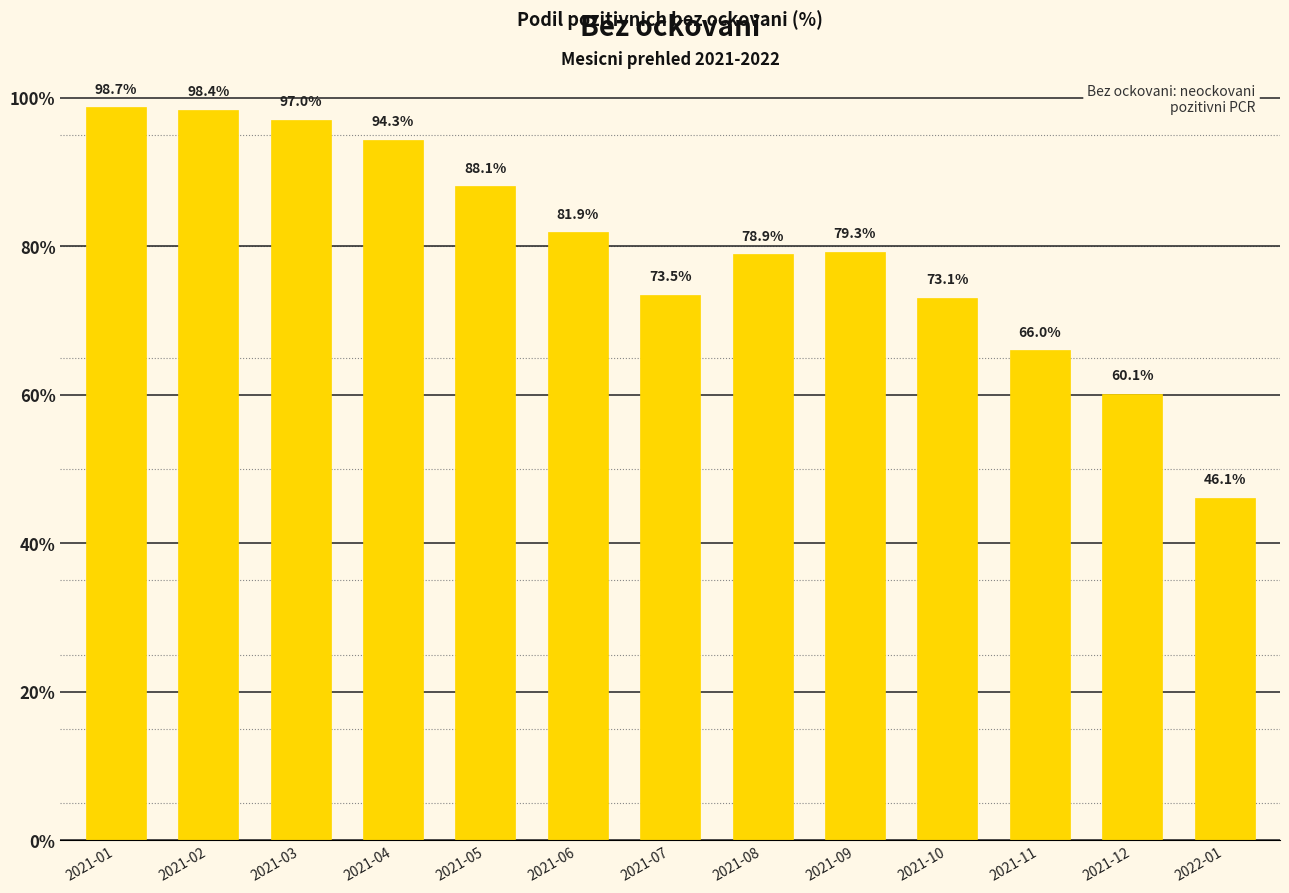

Reading left to right, what are all the values shown in this chart?

2021-01=98.7	2021-02=98.4	2021-03=97.0	2021-04=94.3	2021-05=88.1	2021-06=81.9	2021-07=73.5	2021-08=78.9	2021-09=79.3	2021-10=73.1	2021-11=66.0	2021-12=60.1	2022-01=46.1